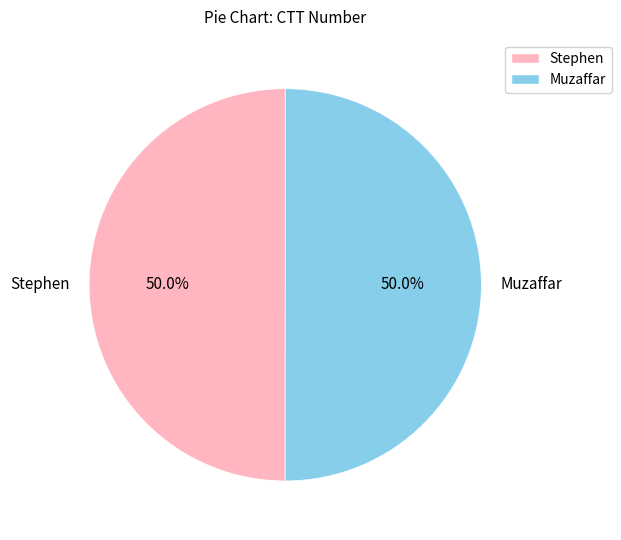

What is the total percentage of Muzaffar and Stephen?

100.0%